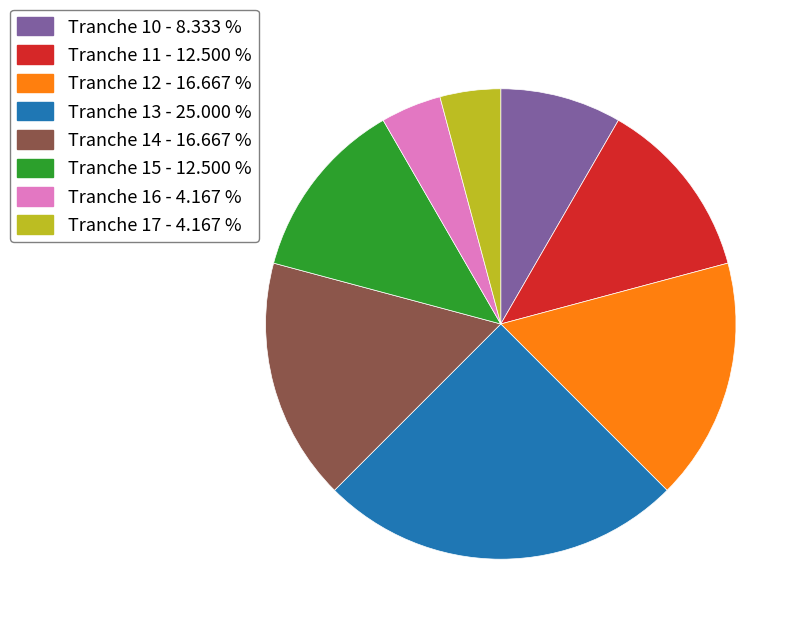

How many slices are in this pie chart?

8